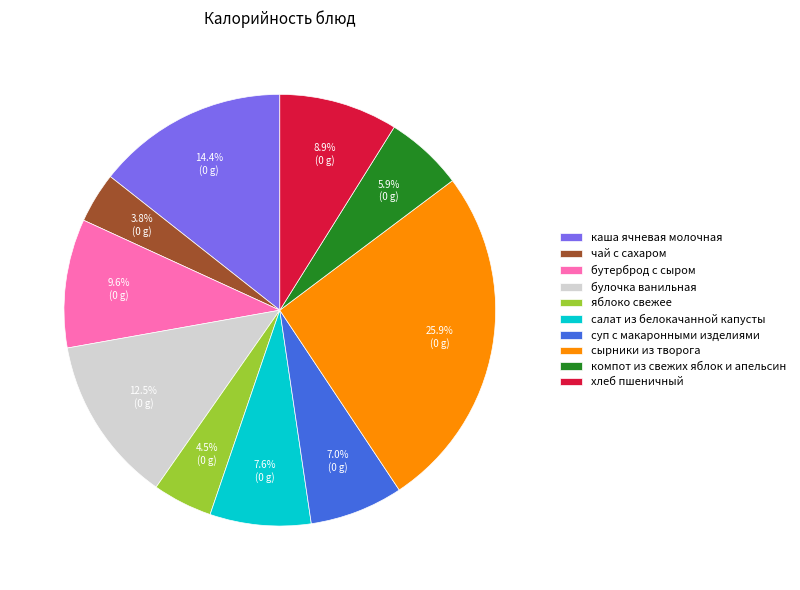

Which slice is the smallest?

чай с сахаром